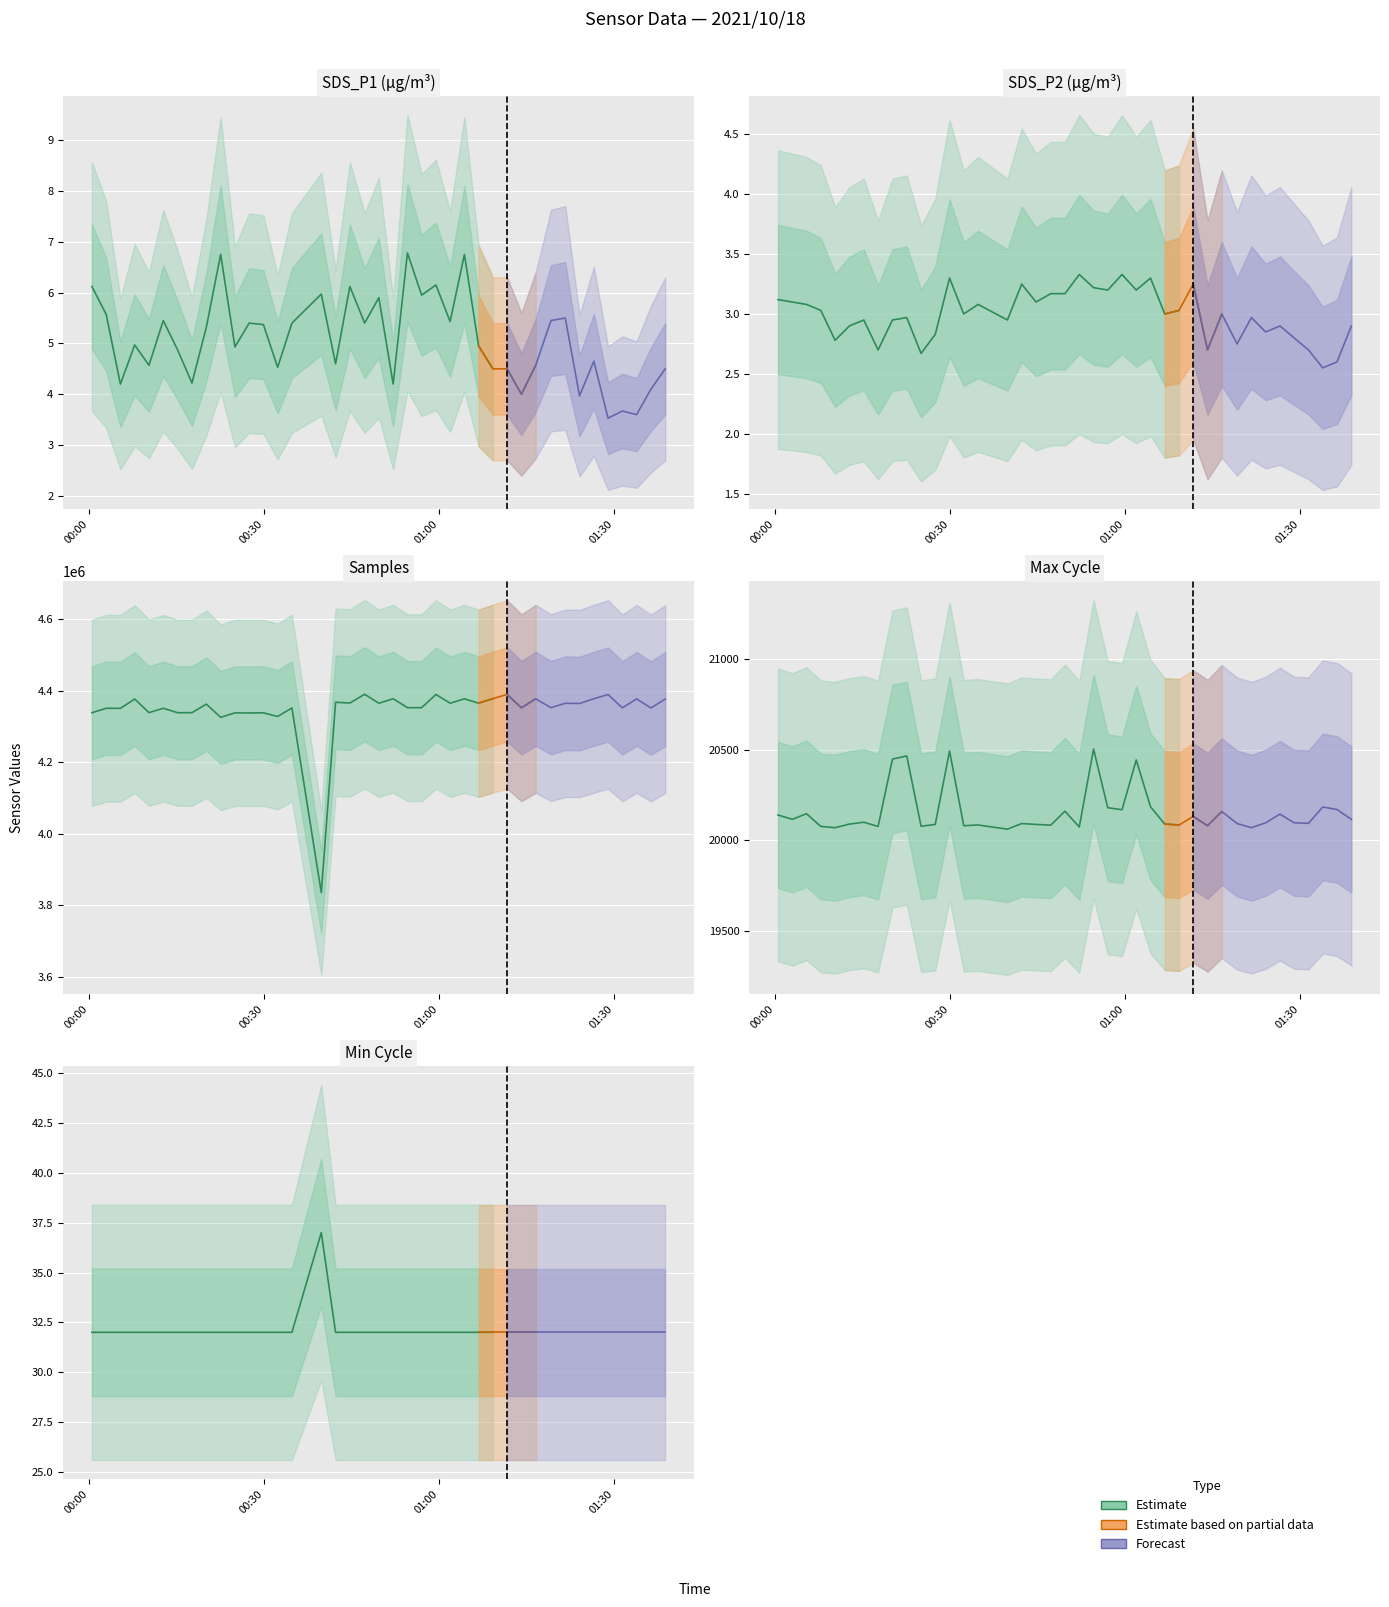

What is the spread (max minus min) of values at 2021/10/18 01:16:34?

4377860.0